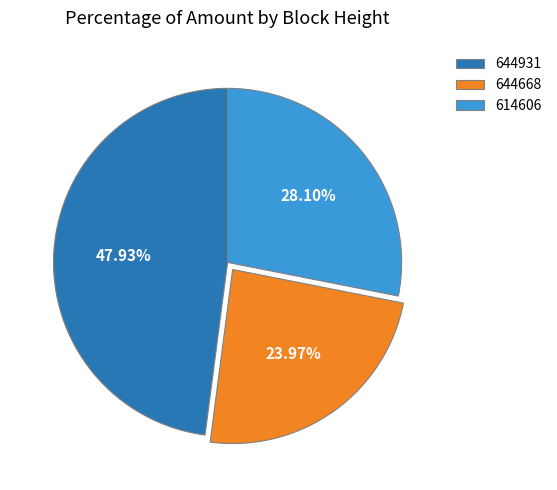

To the nearest percent, what is the difference between the 614606 and 644668 slice percentages?

4%